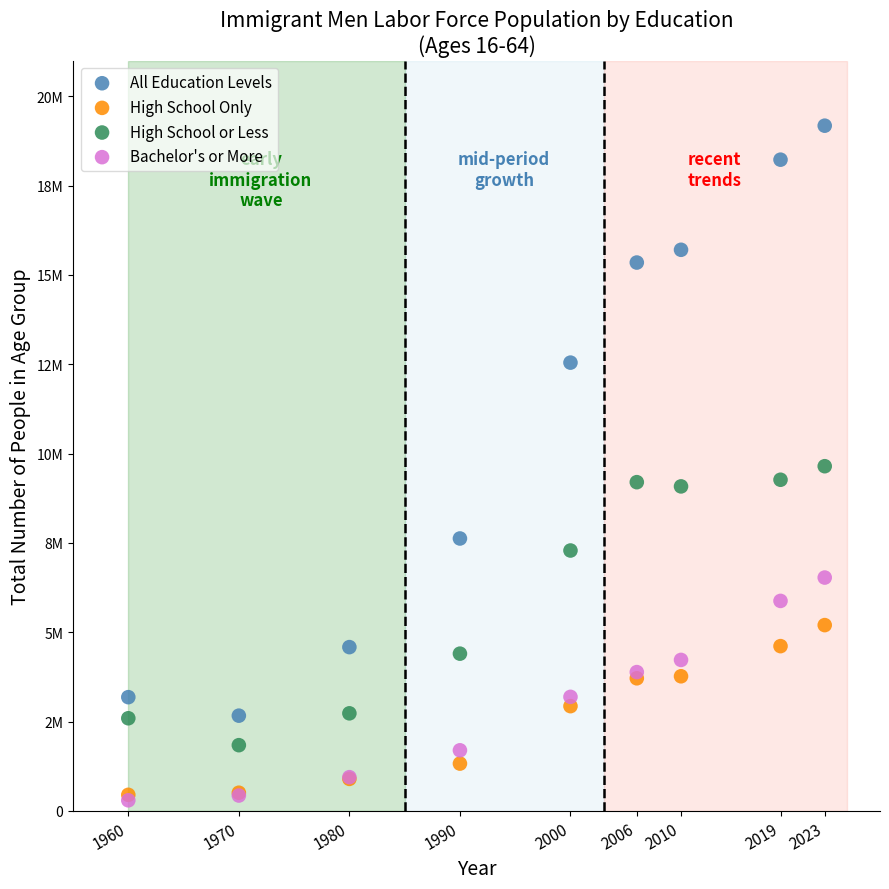

What are all the series names shown in the legend?

All Education Levels, High School Only, High School or Less, Bachelor's or More